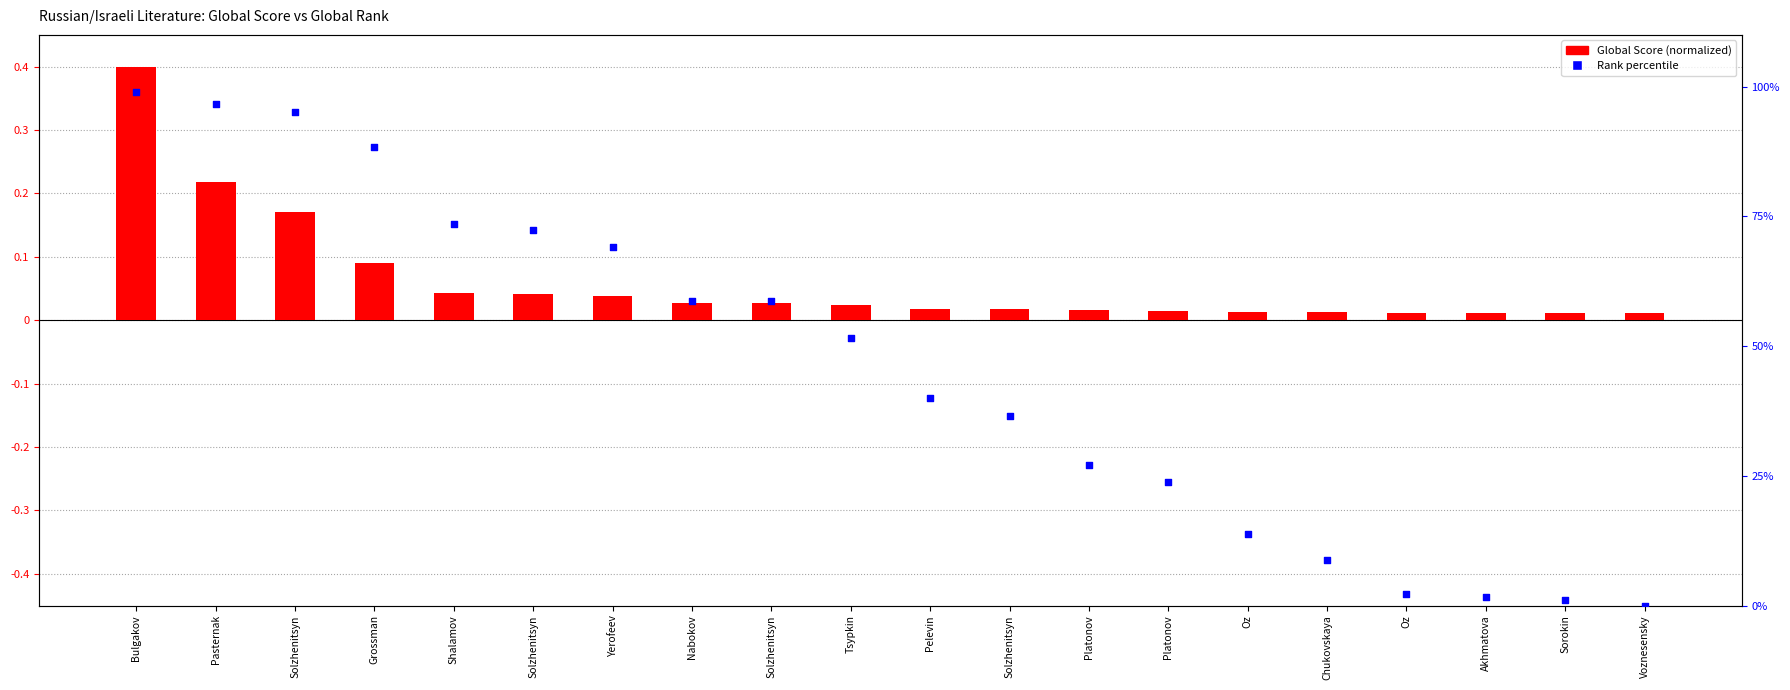

Which series has the largest Y range (max minus min)?

Rank percentile